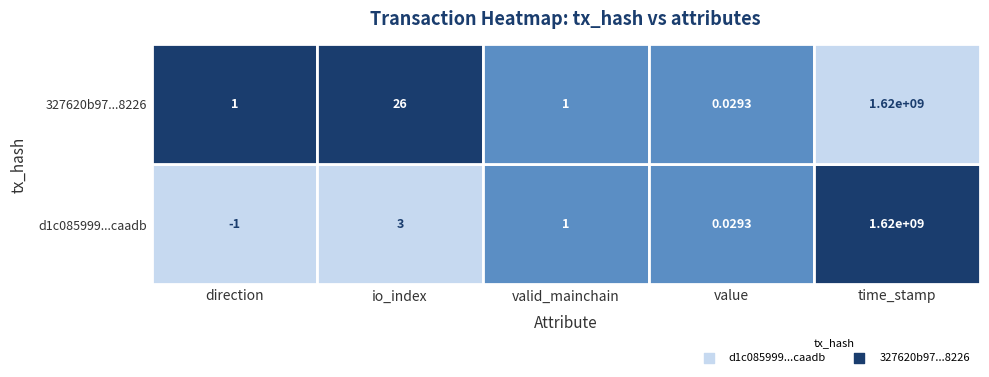

Which series has the largest range (max minus min)?

d1c085999a084fe8adb9e93c1c82943182caadb